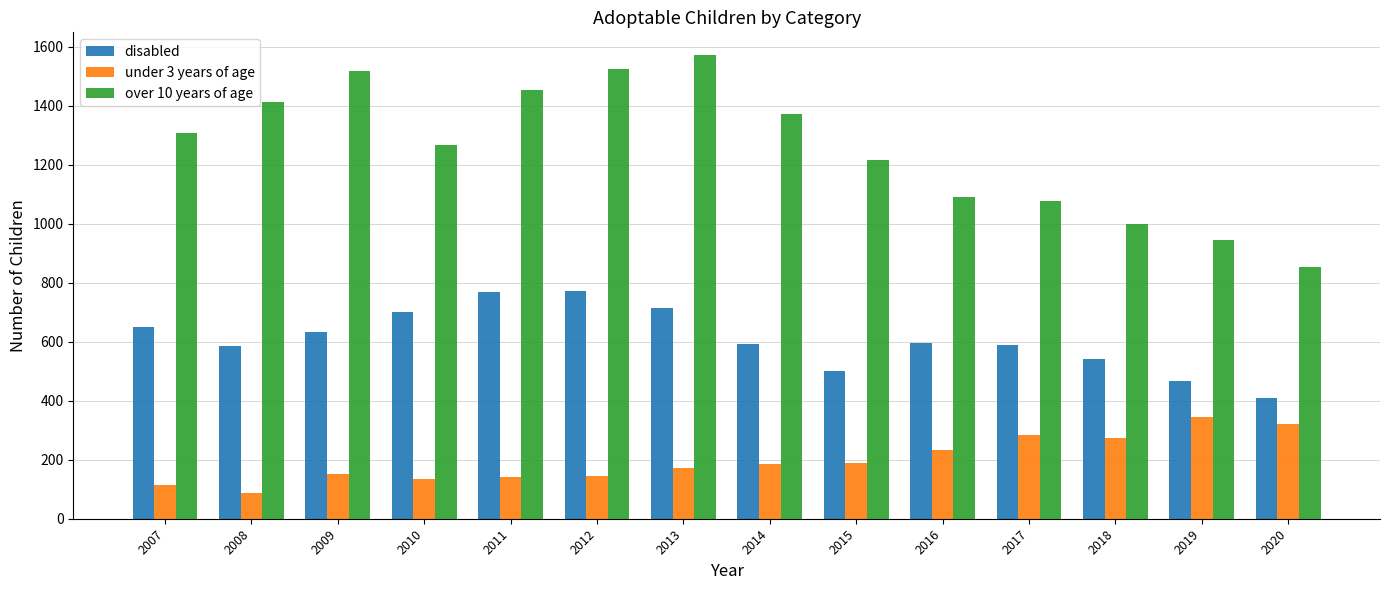

Which series has the largest total across all categories?

over 10 years of age